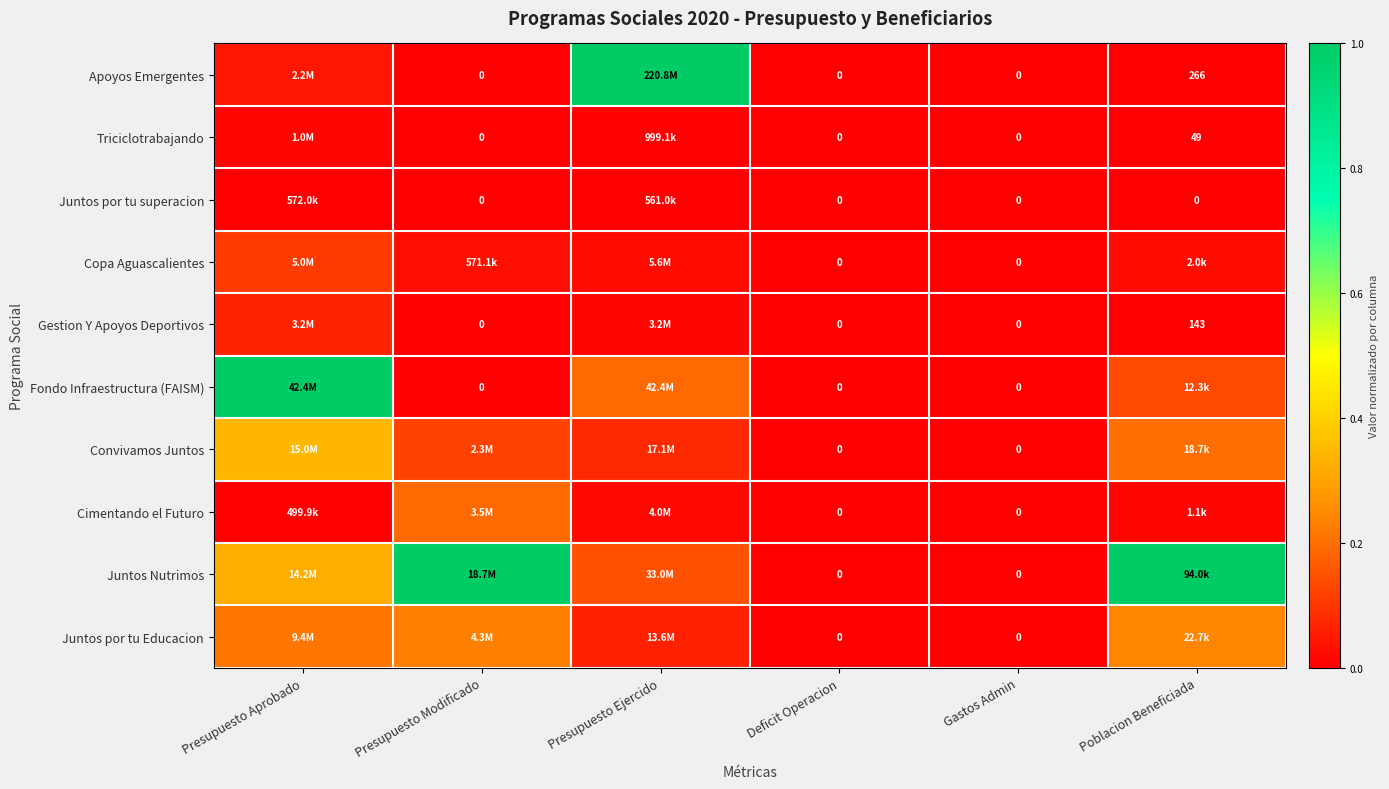

How many values in Triciclotrabajando are above zero?

3